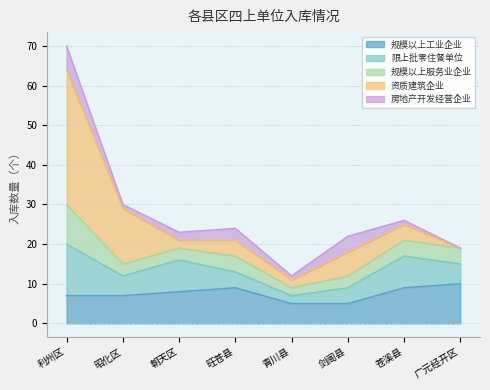

Rank the series at 广元经开区 from lowest to highest value.

资质建筑企业, 房地产开发经营企业, 规模以上服务业企业, 限上批零住餐单位, 规模以上工业企业